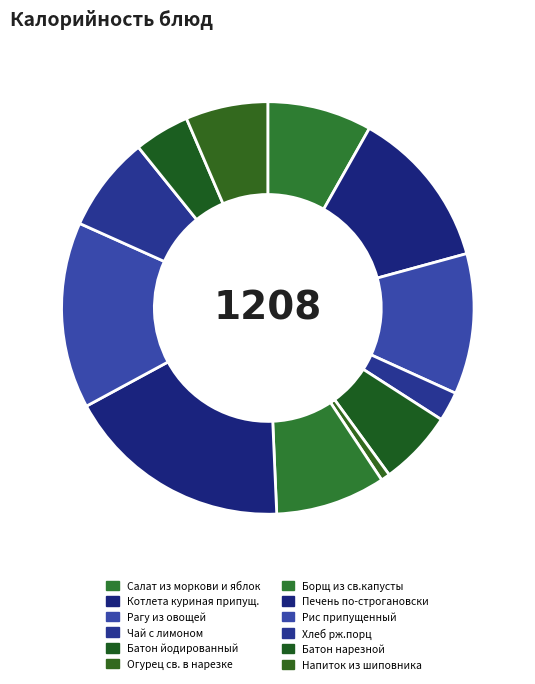

To the nearest percent, what percentage of the pie is Котлета куриная припущ.?

13%